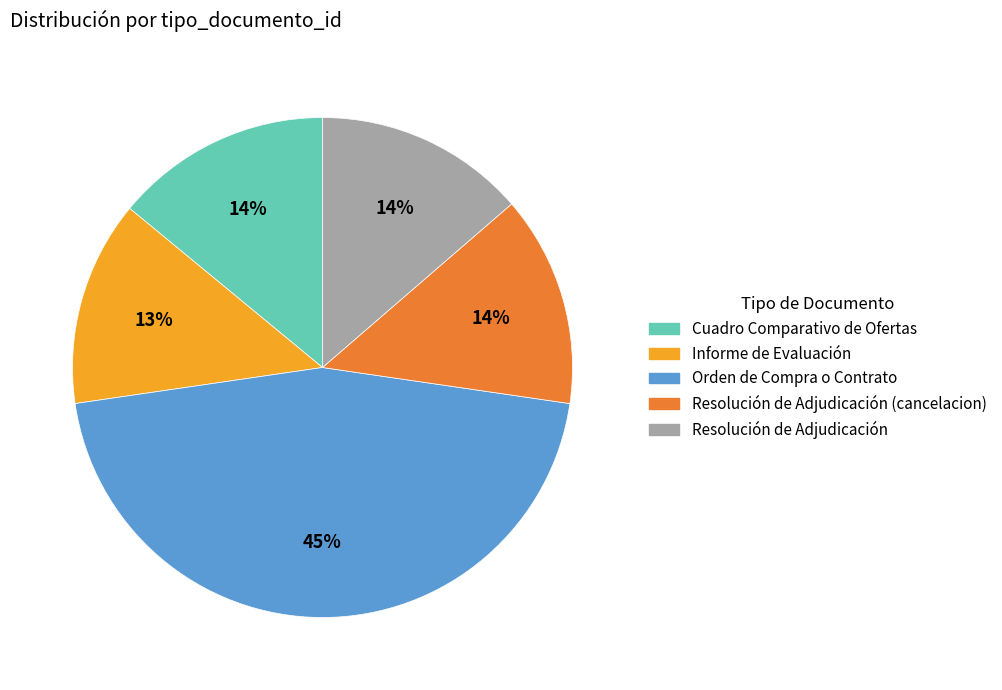

Does any single category account for the majority?

No